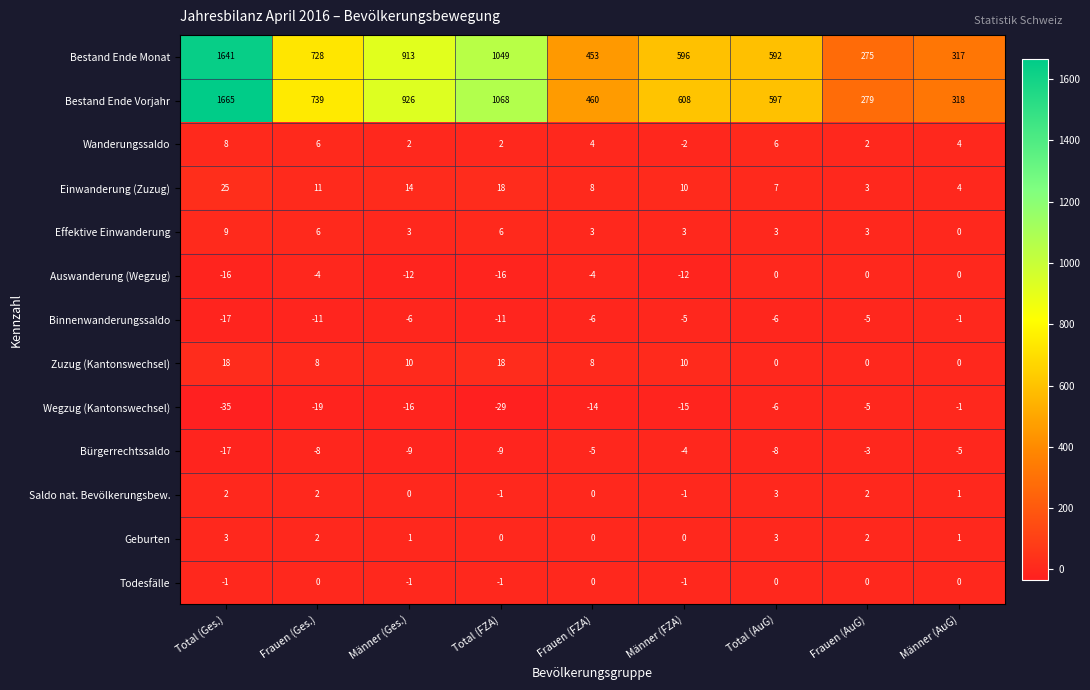

Which series has the widest spread of values?

Bestand Ende Vorjahr